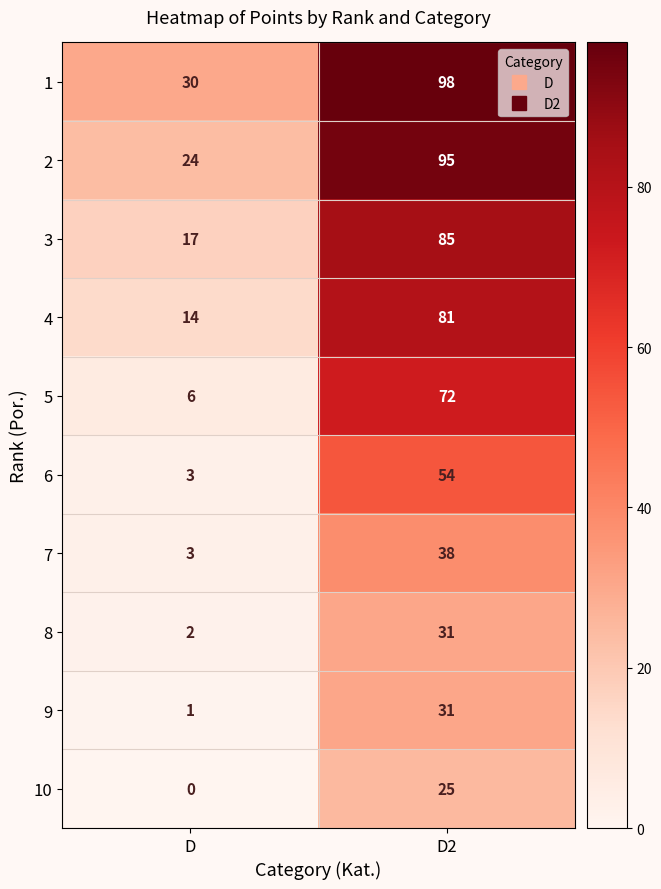

List the labels in order of 3 value, smallest first.

D, D2